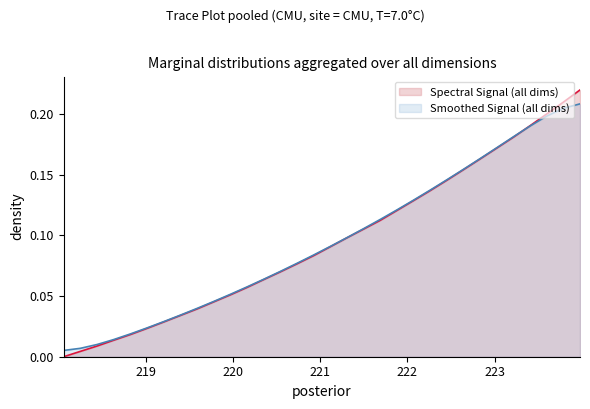

What is the sum of the values at 222.8355 and 218.6332?

0.2